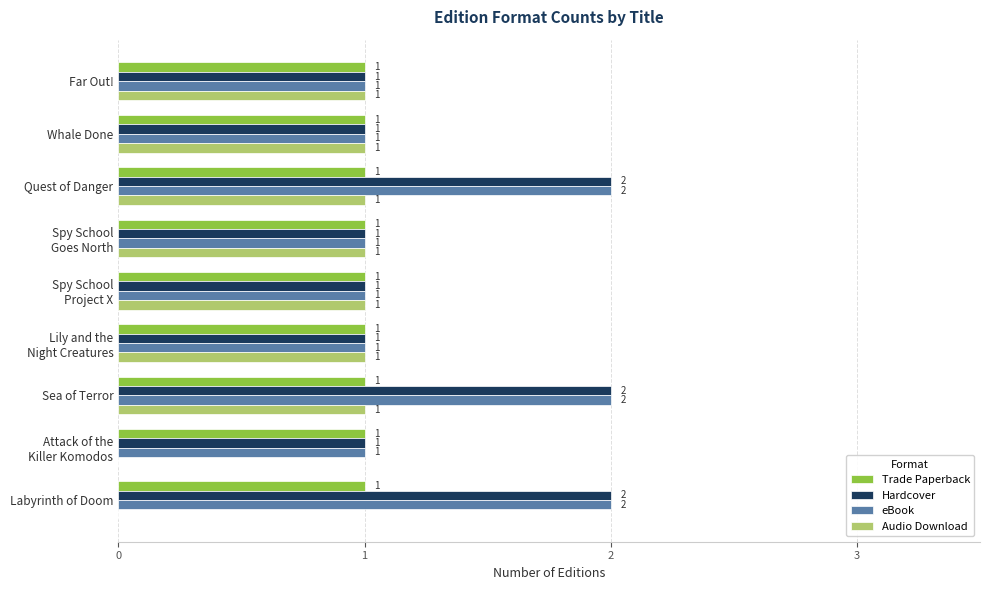

The Trade Paperback series shows 0 at Quest of Danger. True or false?

False